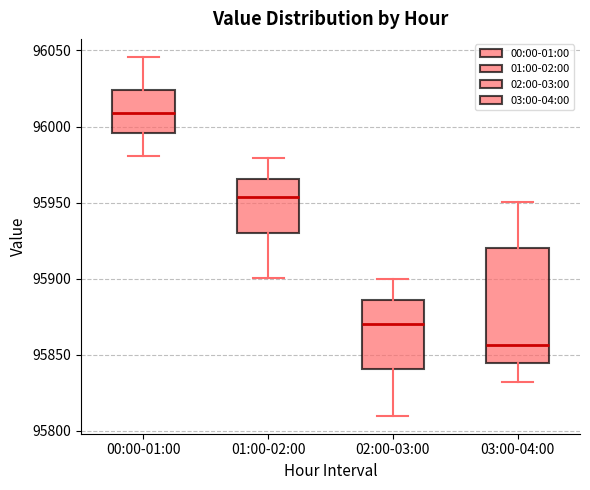

Reading left to right, read every box against the y-axis: the position of its median line, the range the box covers, and the ends of its whiskers. The values are not printed on the chart, so give them approximately, as read against the axis.

00:00-01:00: median 96010, box 95995 to 96025, whiskers 95980 to 96045
01:00-02:00: median 95955, box 95930 to 95965, whiskers 95900 to 95980
02:00-03:00: median 95870, box 95840 to 95885, whiskers 95810 to 95900
03:00-04:00: median 95855, box 95845 to 95920, whiskers 95830 to 95950